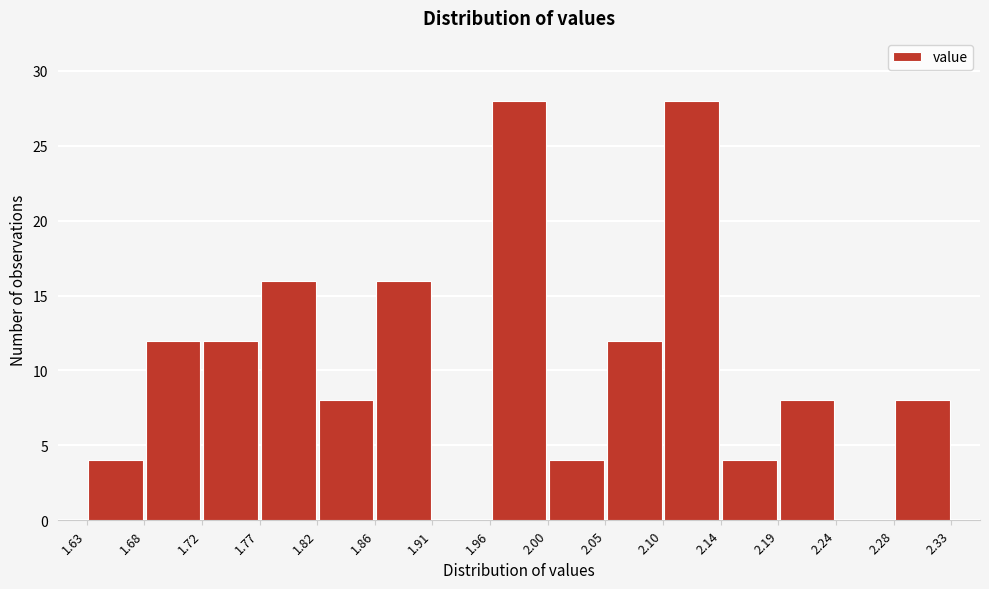

Reading left to right, list every bar in this chart as the range it spans on the x-axis followed by its height. The values are not printed on the chart, so give them approximately, as read against the axis.

1.63 to 1.68: 4
1.68 to 1.72: 12
1.72 to 1.77: 12
1.77 to 1.82: 16
1.82 to 1.86: 8
1.86 to 1.91: 16
1.91 to 1.96: 0
1.96 to 2.00: 28
2.00 to 2.05: 4
2.05 to 2.10: 12
2.10 to 2.14: 28
2.14 to 2.19: 4
2.19 to 2.24: 8
2.24 to 2.28: 0
2.28 to 2.33: 8